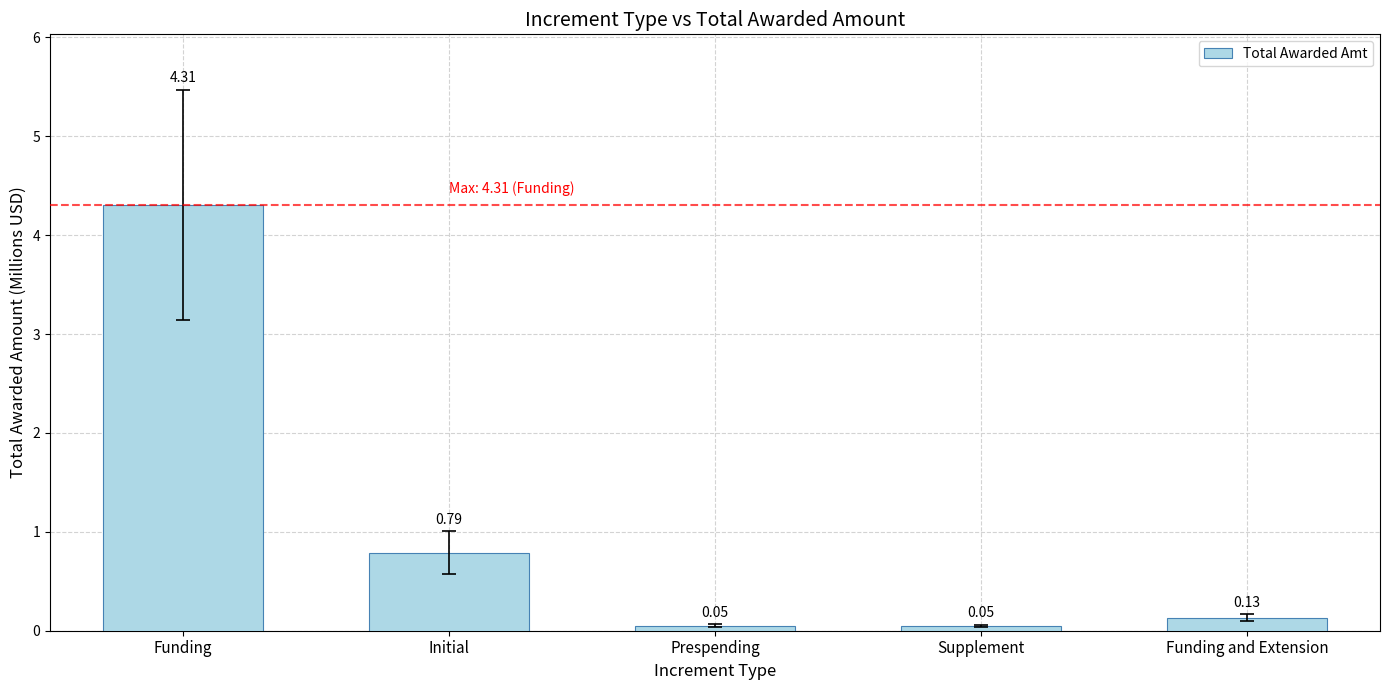

What is the average value?

1.1